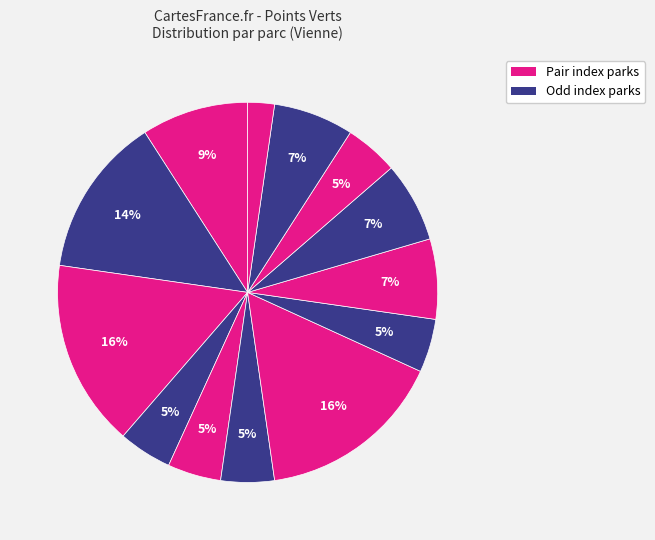

How many segments does this pie chart have?

13